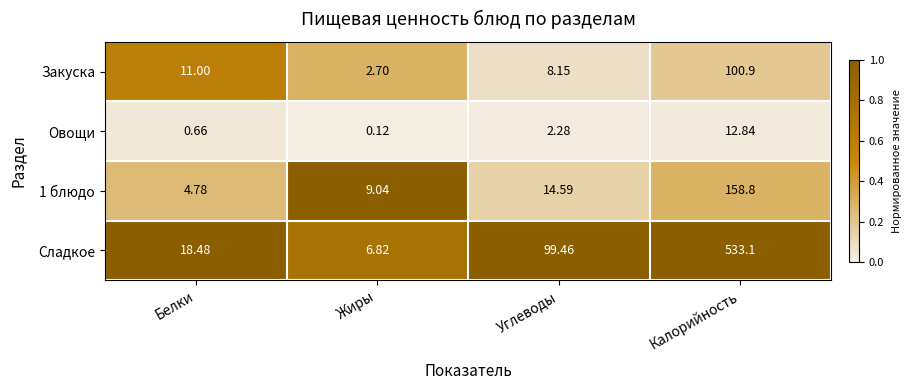

Where does the 1 блюдо series first go above 14?

Углеводы